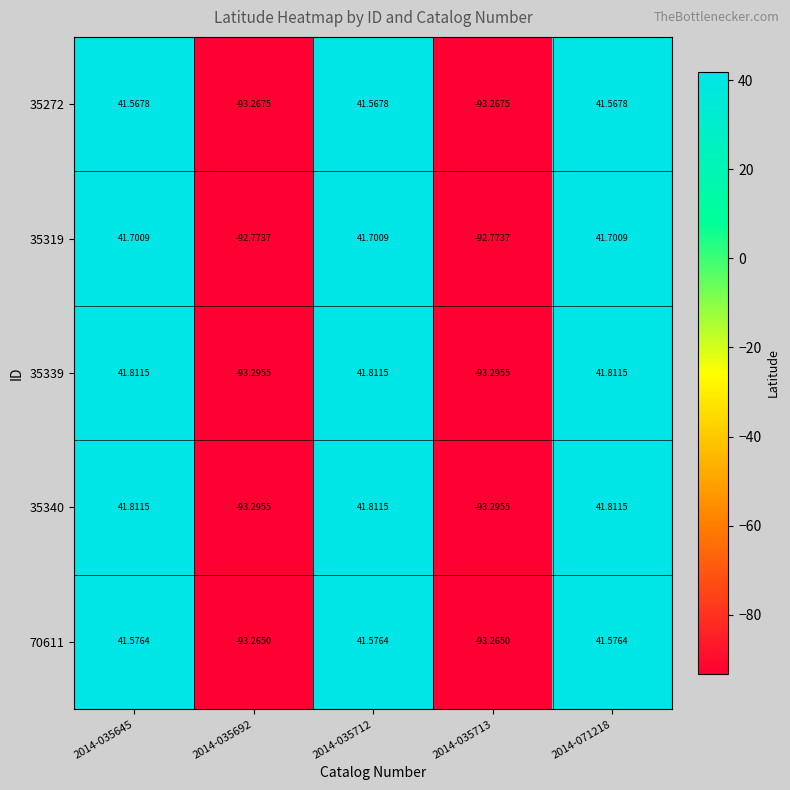

At which category is the sum across all series the highest?

2014-035645